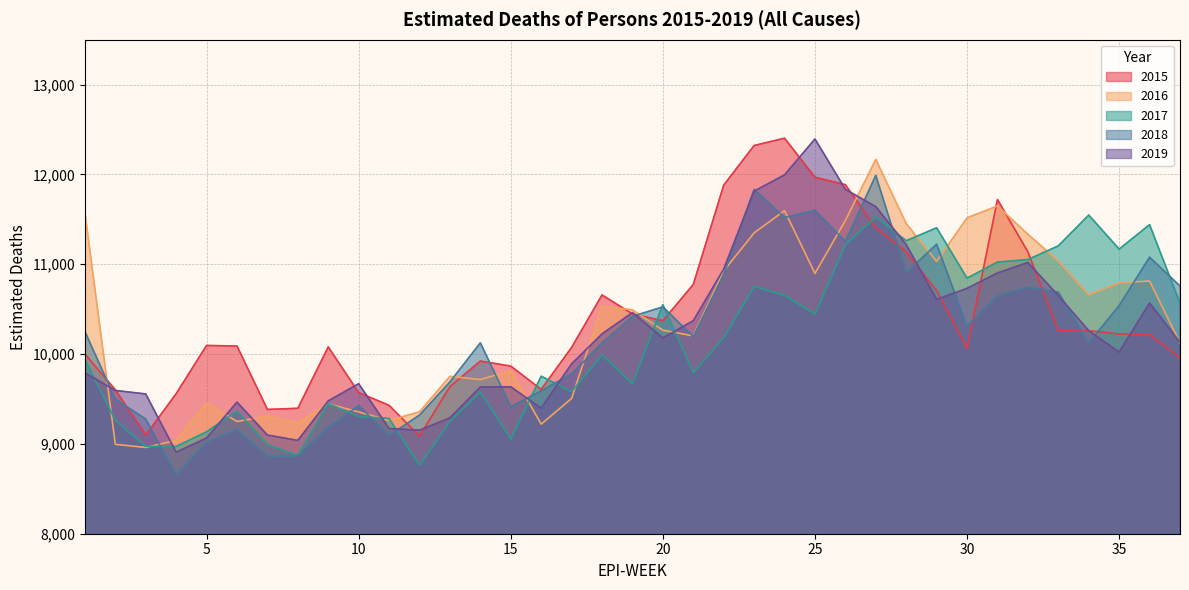

What is the spread (max minus min) of values at 22?

1698.8